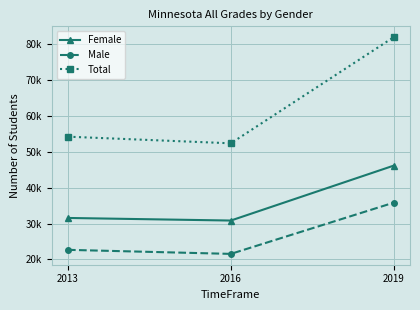

Reading left to right, what are all the values shown in this chart?

Female: 2013=31564	2016=30842	2019=46160
Male: 2013=22670	2016=21542	2019=35829
Total: 2013=54234	2016=52384	2019=81989